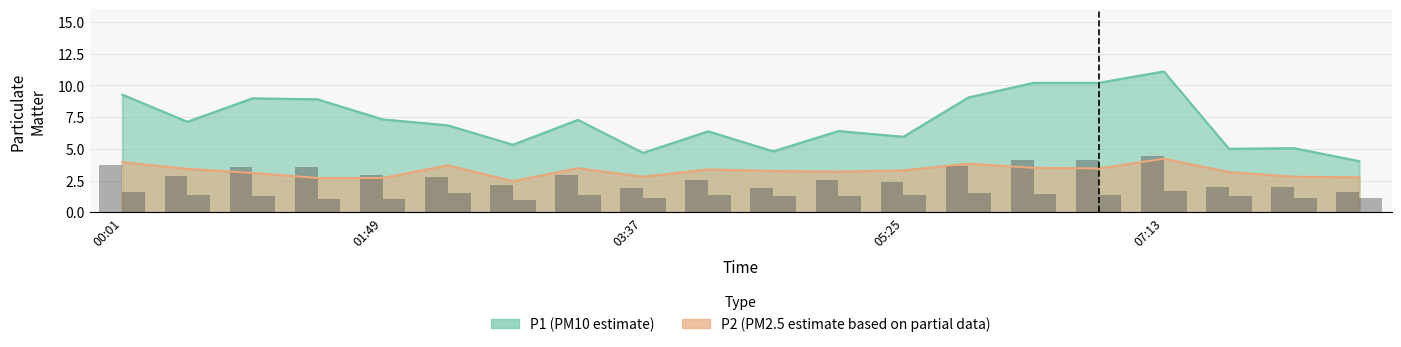

What position from the left is 02:43?

7